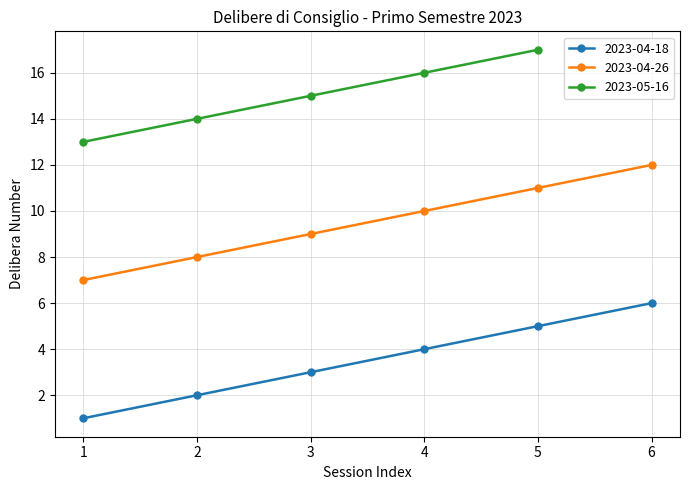

What is the difference between the highest and lowest values at 1?

6